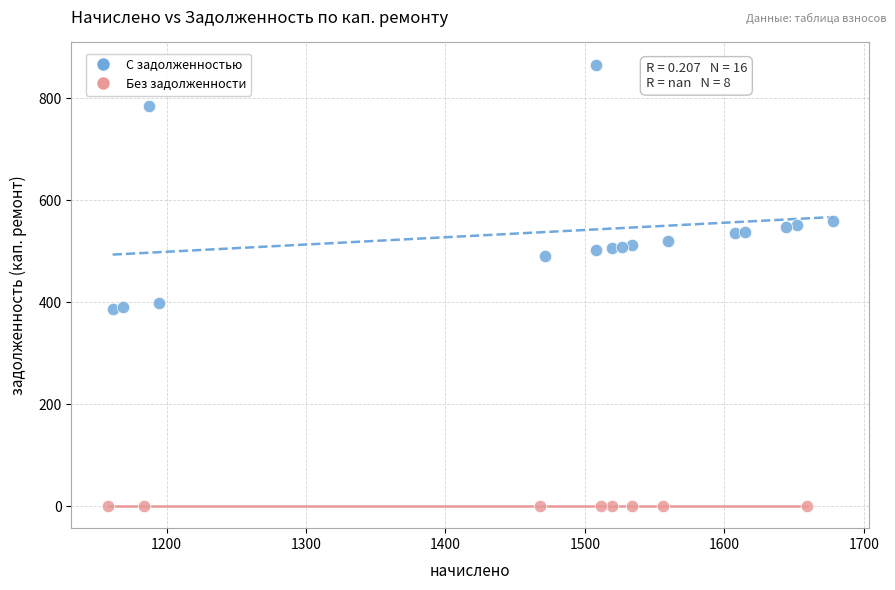

Which series contains the highest Y value?

С задолженностью